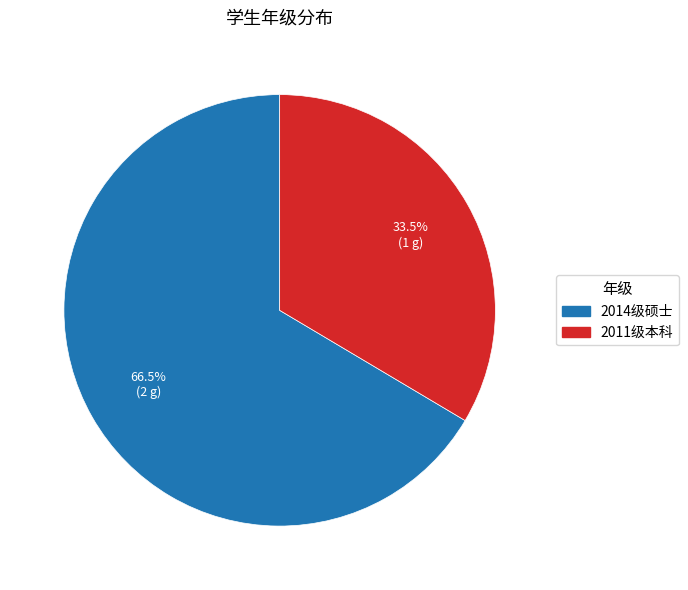

Is it true that 2011级本科 is 26% of the pie?

False